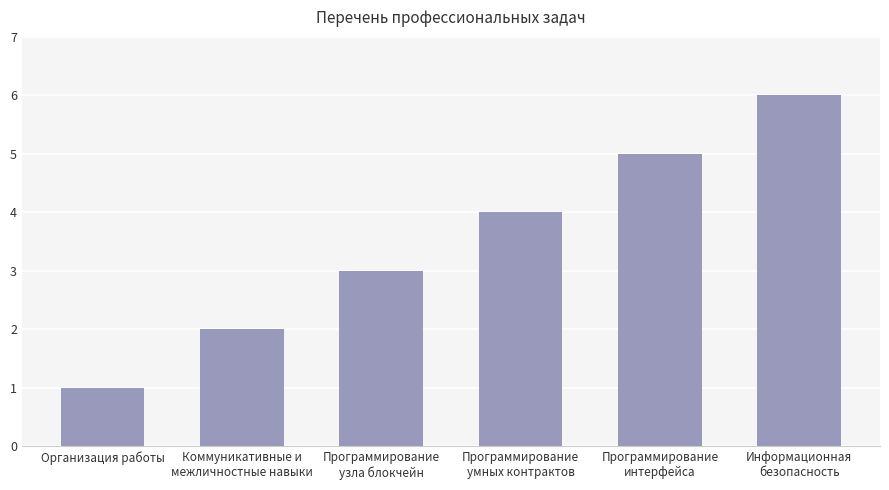

Does the chart contain any negative values?

No